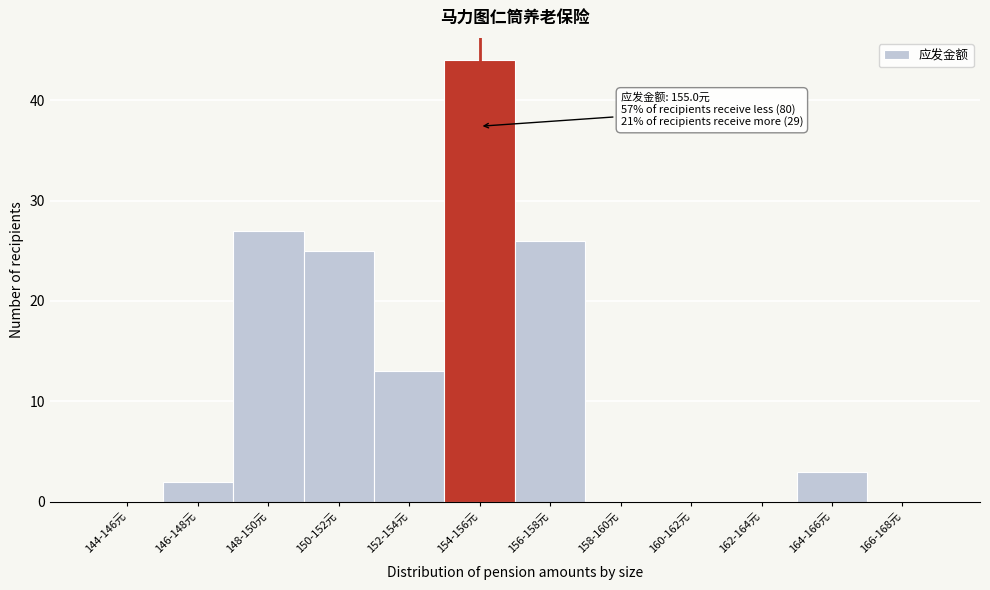

Reading left to right, extract all data points from this chart.

144-146元=0	146-148元=2	148-150元=27	150-152元=25	152-154元=13	154-156元=44	156-158元=26	158-160元=0	160-162元=0	162-164元=0	164-166元=3	166-168元=0